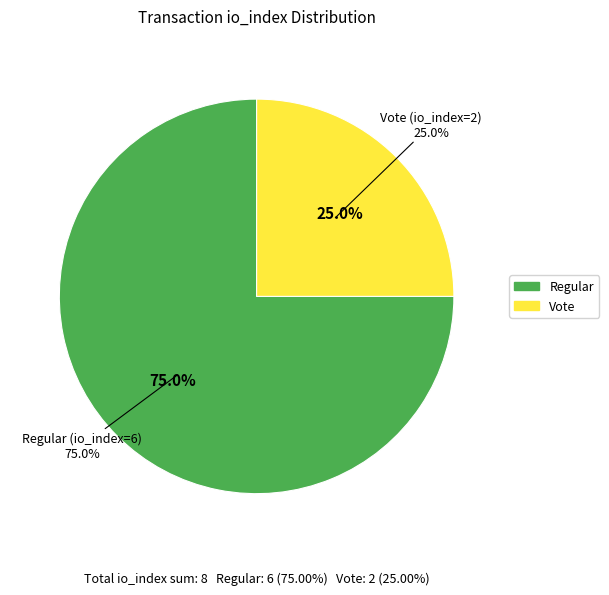

What percentage is the Regular (io_index=6) slice, to the nearest percent?

75%